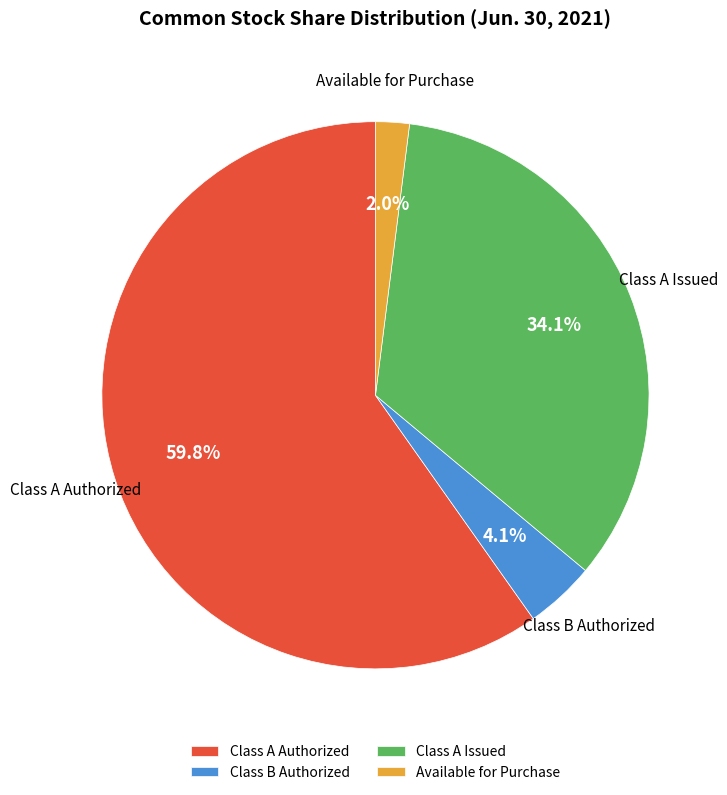

Which slice is the largest?

Class A Authorized